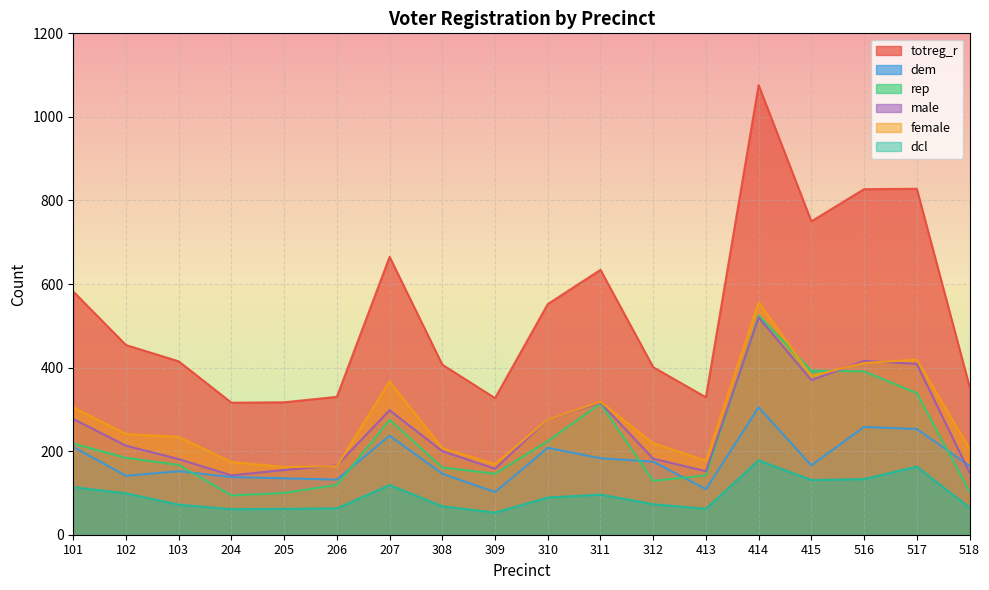

Which series has the widest spread of values?

totreg_r